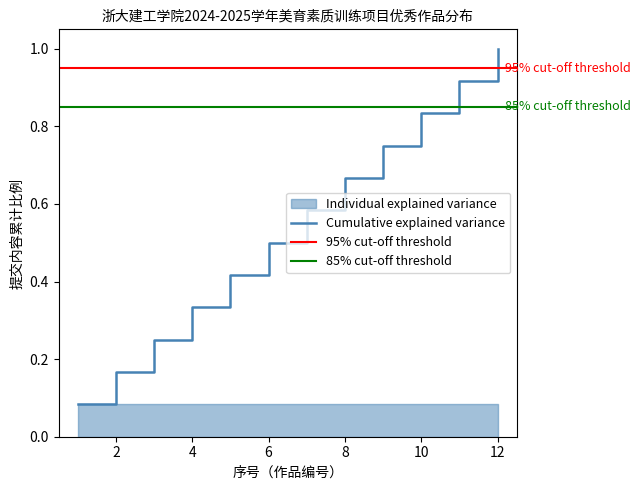

The Cumulative explained variance series shows 0.2 at 8. True or false?

False